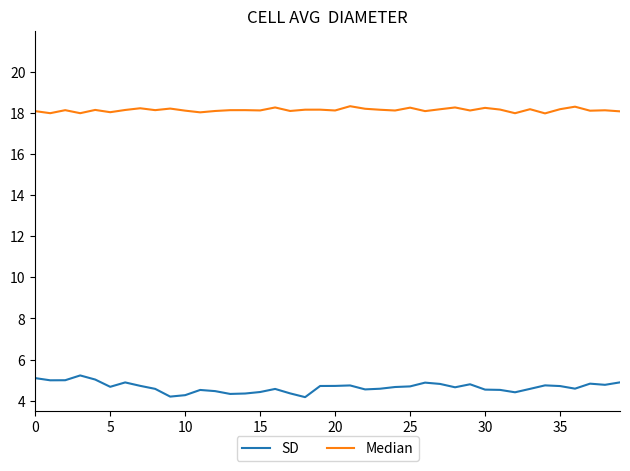

Which series has the largest total across all categories?

Median